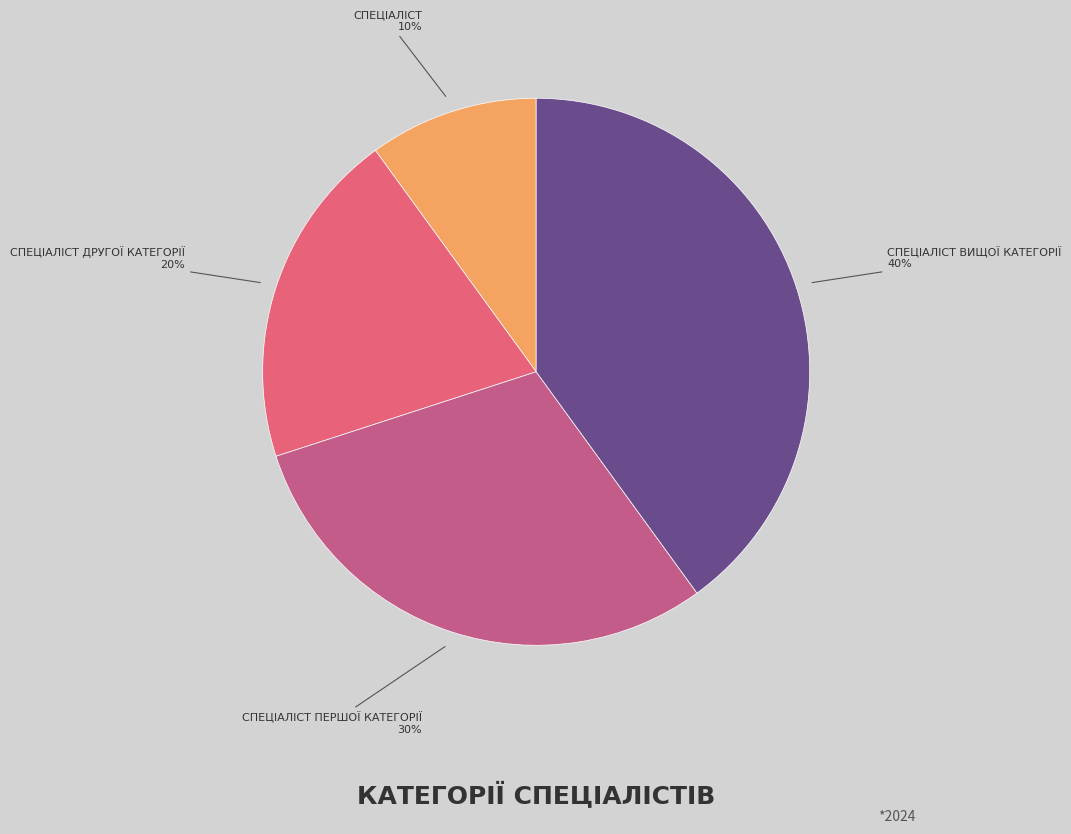

How many segments does this pie chart have?

4